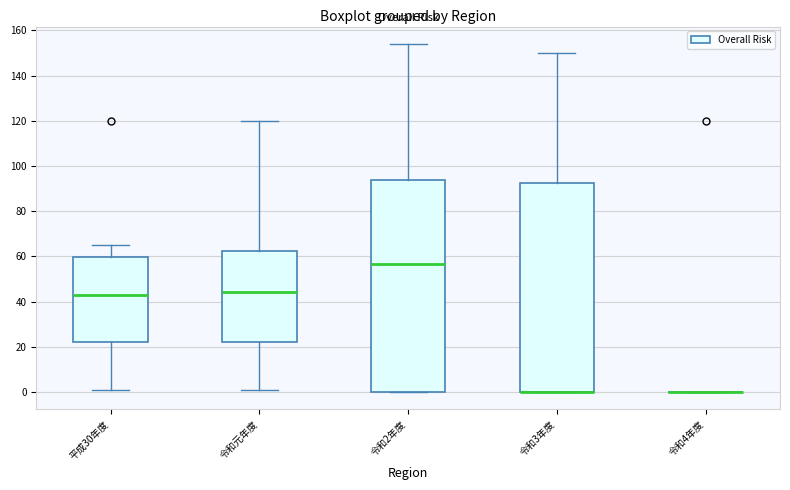

Reading left to right, read every box against the y-axis: the position of its median line, the range the box covers, and the ends of its whiskers. The values are not printed on the chart, so give them approximately, as read against the axis.

平成30年度: median 44, box 22 to 60, whiskers 2 to 66
令和元年度: median 44, box 22 to 62, whiskers 0 to 120
令和2年度: median 56, box 0 to 94, whiskers 0 to 154
令和3年度: median 0 (drawn on the box's lower edge), box 0 to 92, whiskers 0 to 150
令和4年度: box collapsed to a line at 0, whiskers 0 to 0